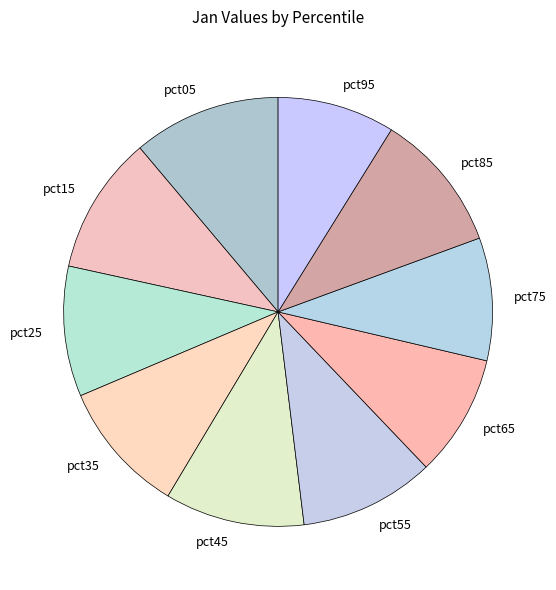

Which category has the biggest portion of the pie?

pct05